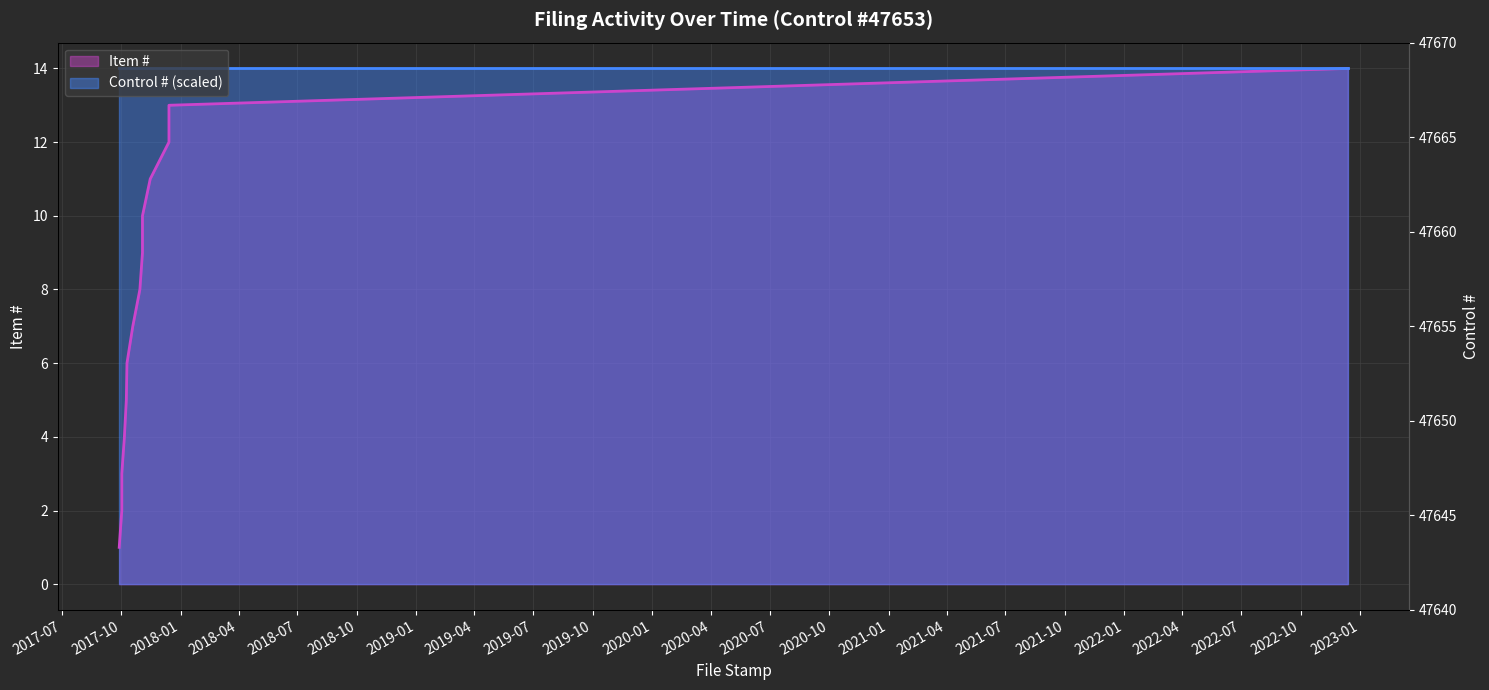

Which label corresponds to the largest value in the chart?

2022-12-13